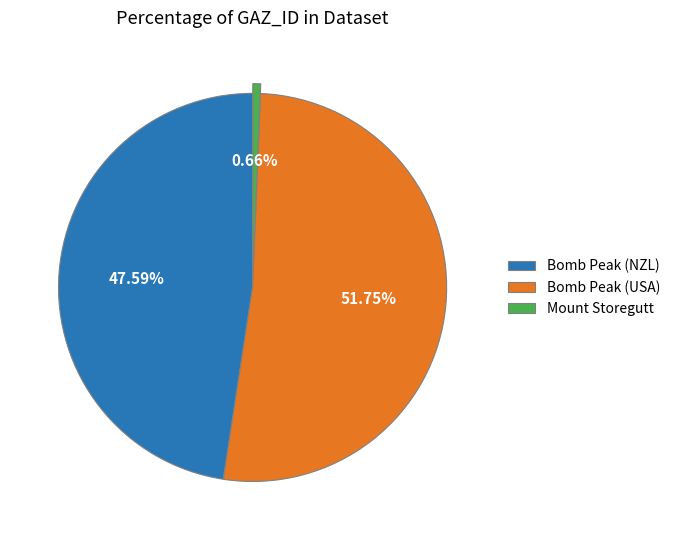

What percentage is NOT represented by Bomb Peak (NZL)?

52.4%